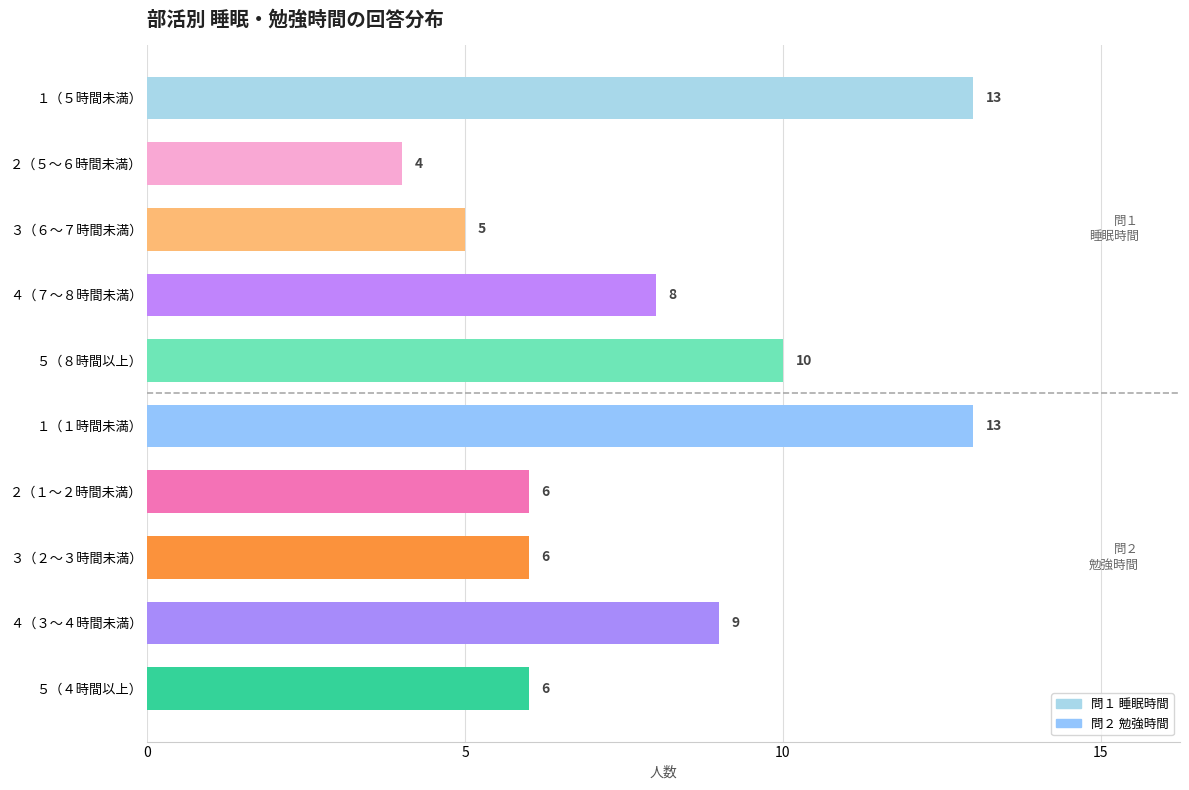

How many distinct data groups are displayed?

1